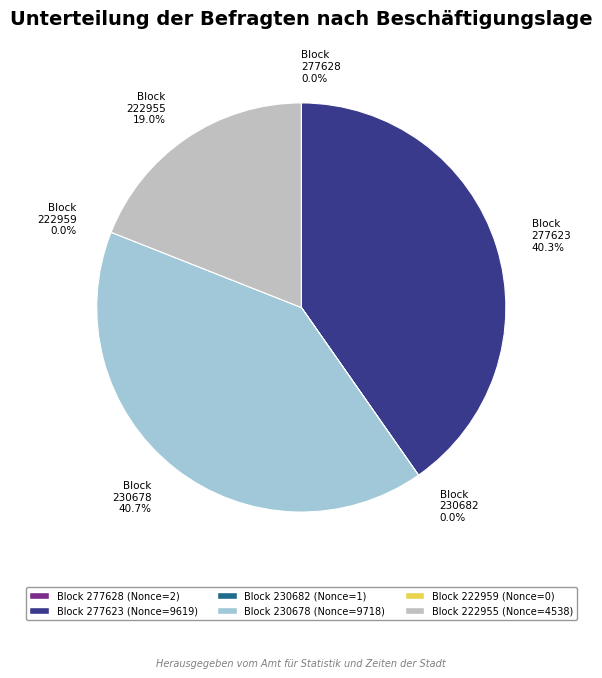

Do 230678 and 277623 together represent more than half of the pie?

Yes